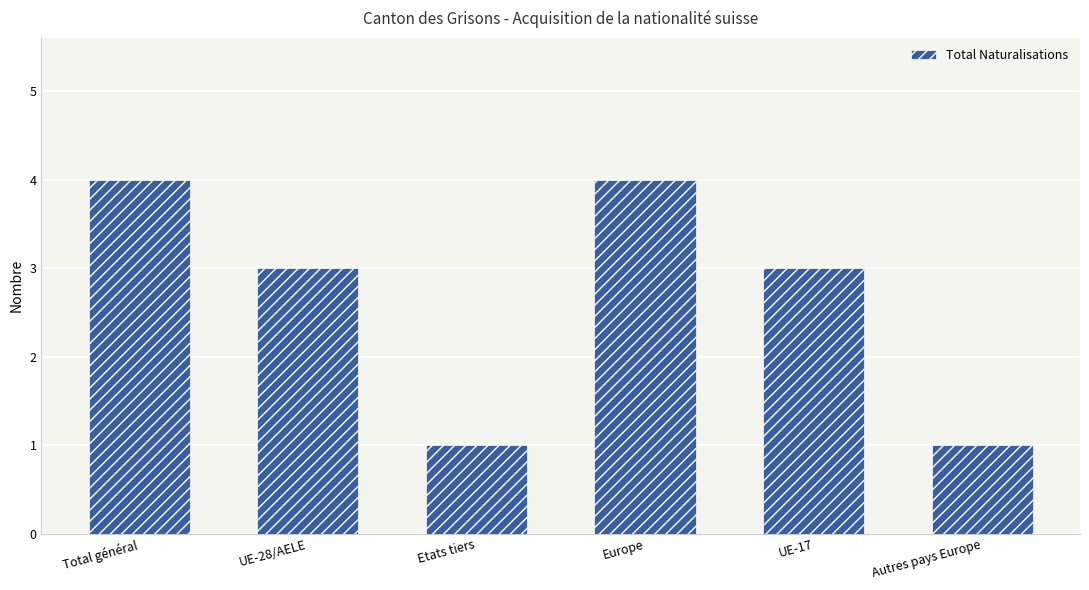

What is the difference between the maximum and minimum values?

3